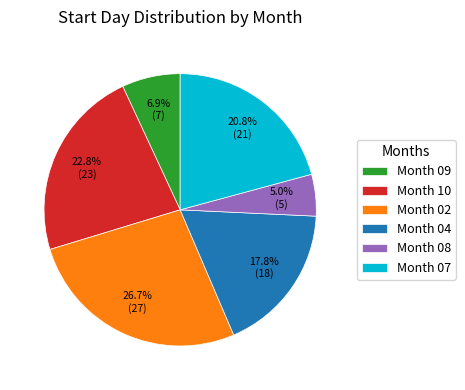

Which has a higher value, Month 04 or Month 10?

Month 10